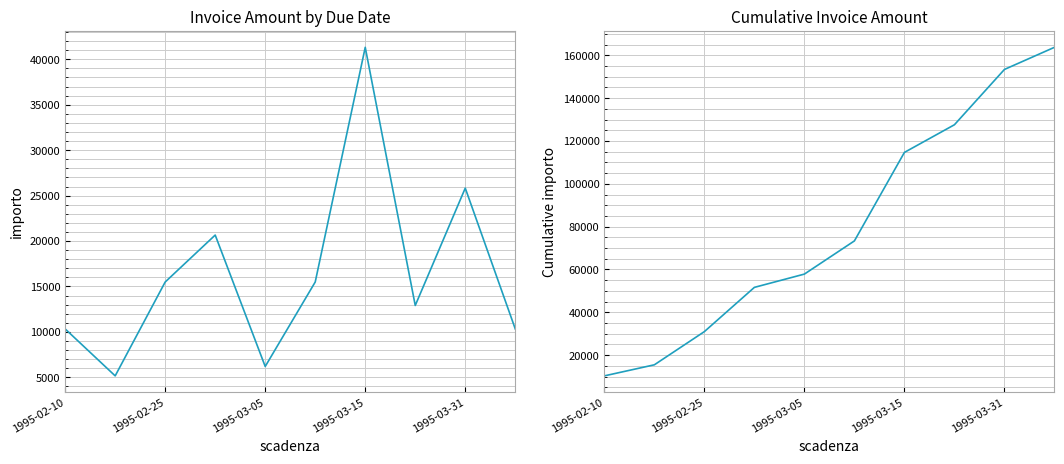

Is it true that Cumulative importo equals 13900.8 at 1995-02-10?

False